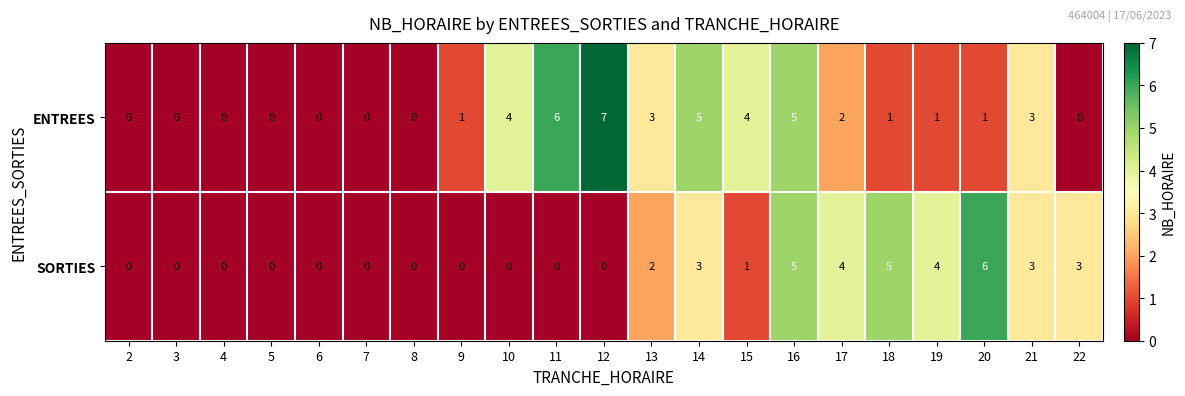

What is the difference between the maximum and minimum values in the SORTIES series?

6